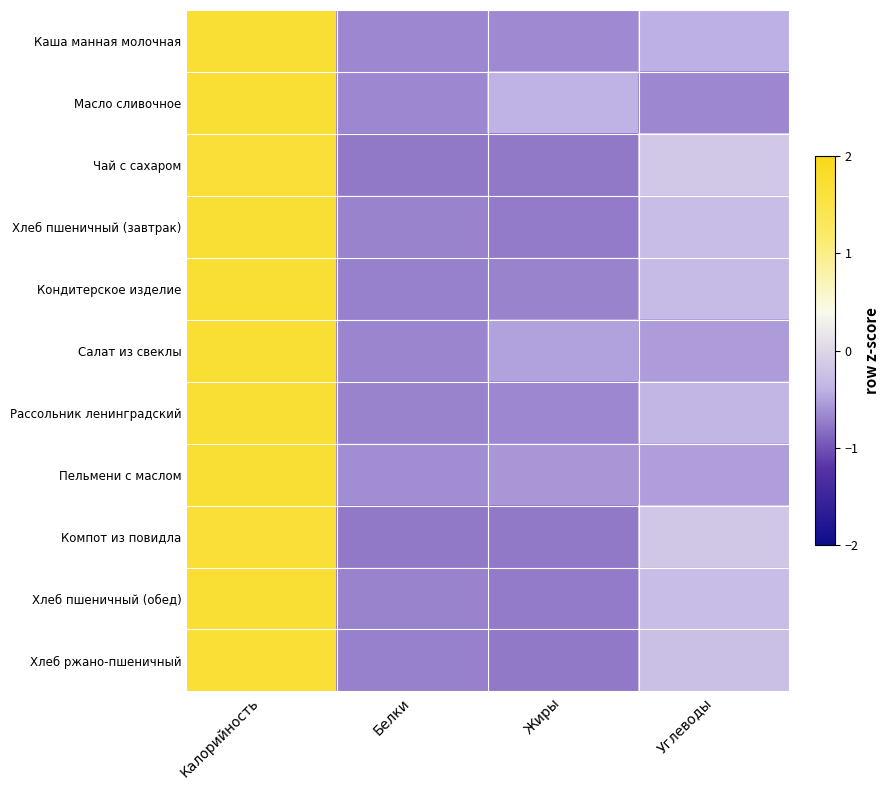

Which label corresponds to the smallest value in the chart?

Белки